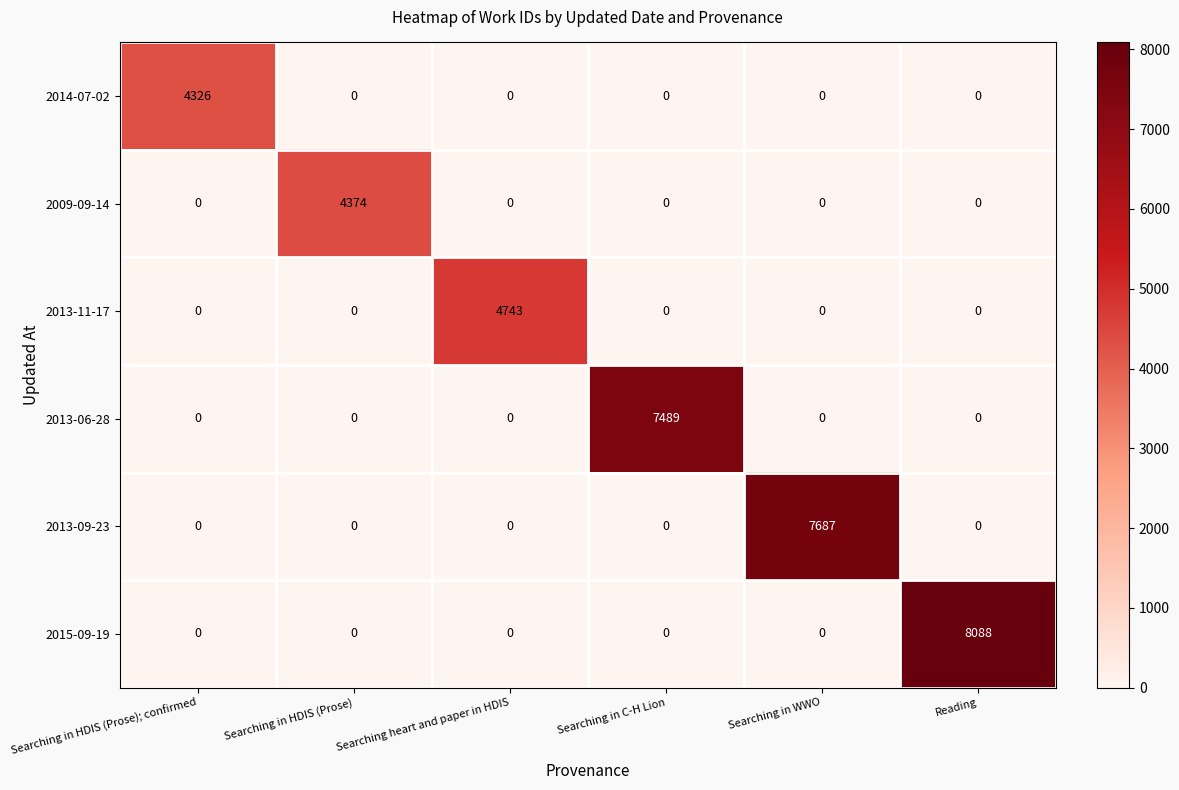

Rank the series by their maximum value, from highest to lowest.

2015-09-19, 2013-09-23, 2013-06-28, 2013-11-17, 2009-09-14, 2014-07-02